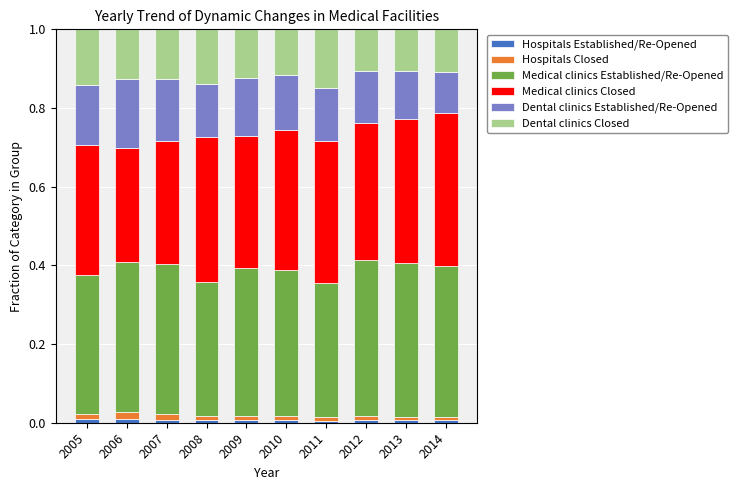

Which series has the widest spread of values?

Medical clinics Closed